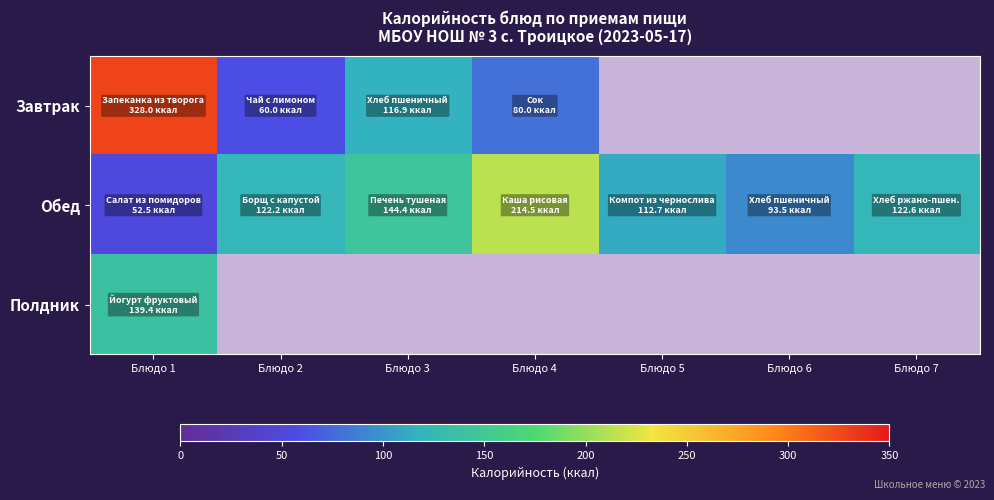

Which has a higher value, Блюдо 6 or Блюдо 4?

Блюдо 4